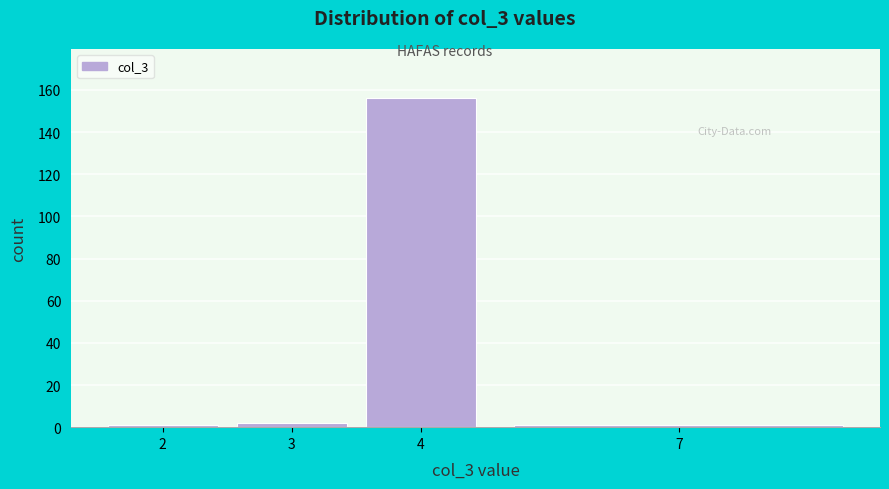

Reading left to right, list all the values displayed in this chart.

2=1	3=2	4=156	7=1